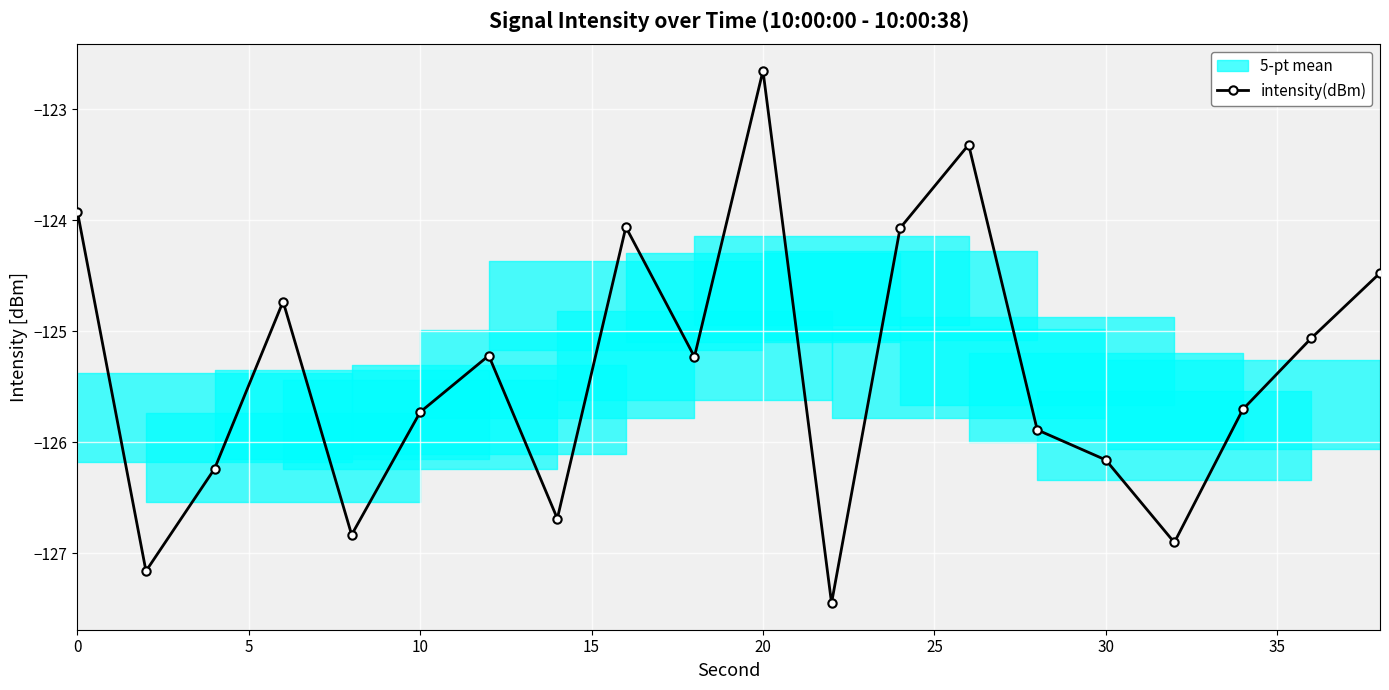

In intensity(dBm), how many points are higher than both neighbors (excluding endpoints)?

5